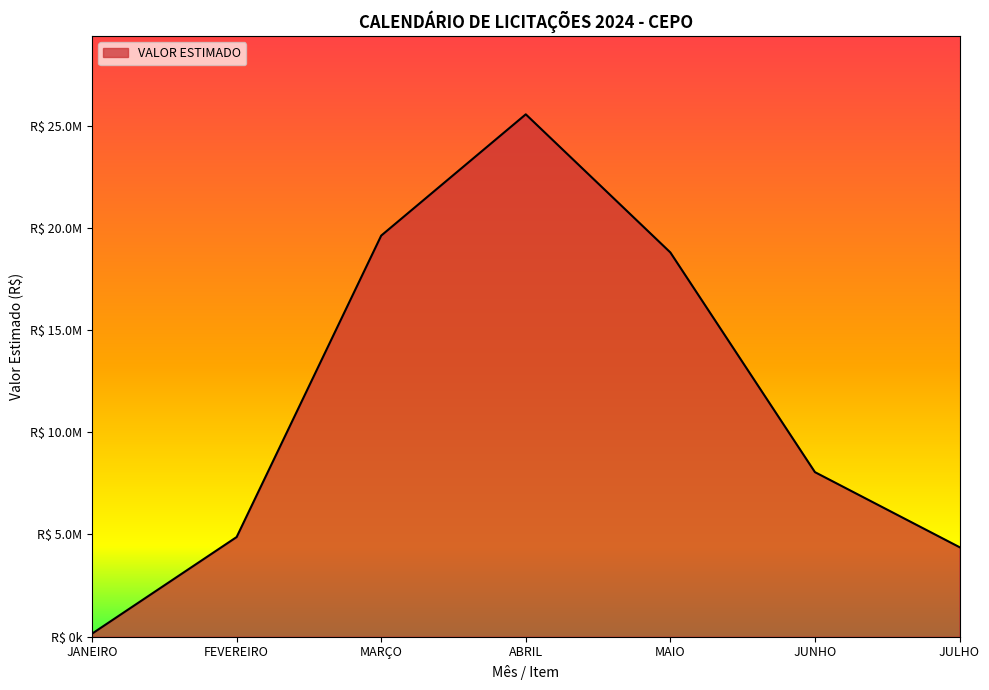

Does the chart display data point markers on the line(s)?

No